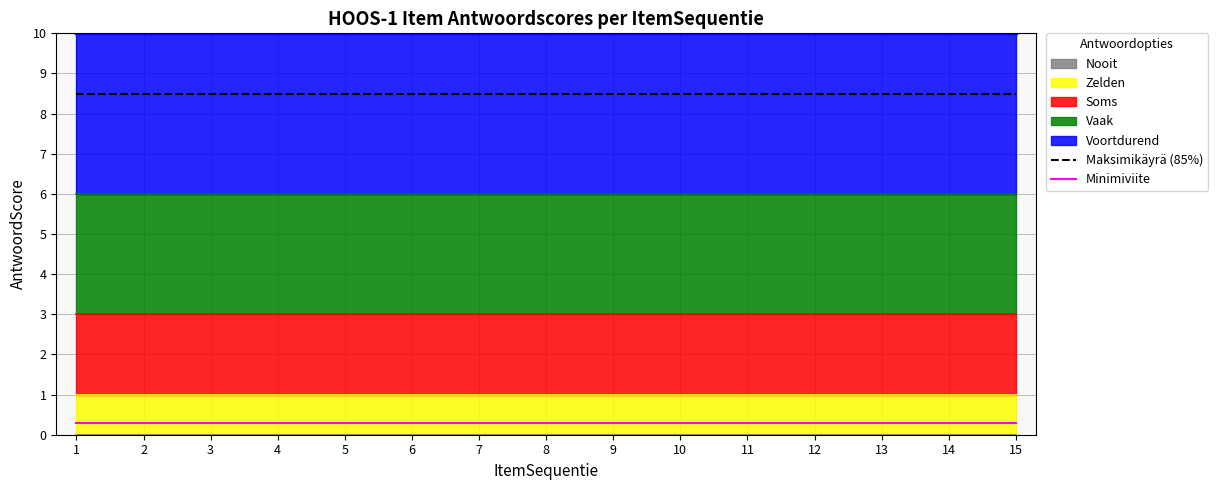

True or false: Minimiviite and Maksimikäyrä (85%) intersect in this chart.

False